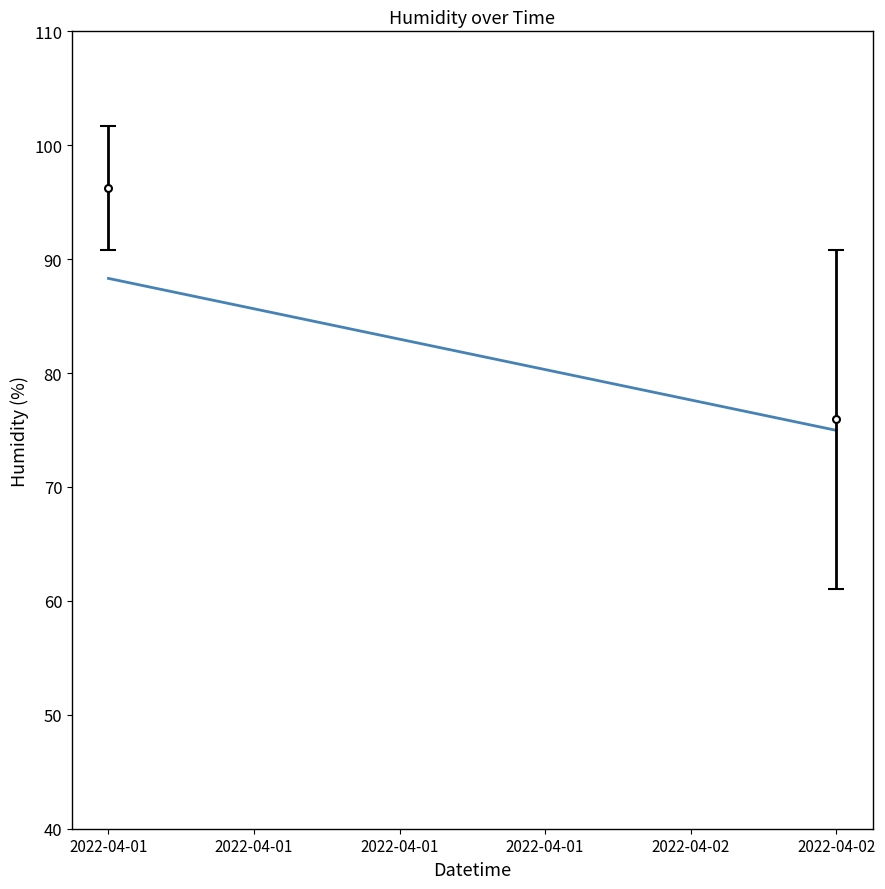

True or false: the data shows 75.0 at 2022-04-02.

True